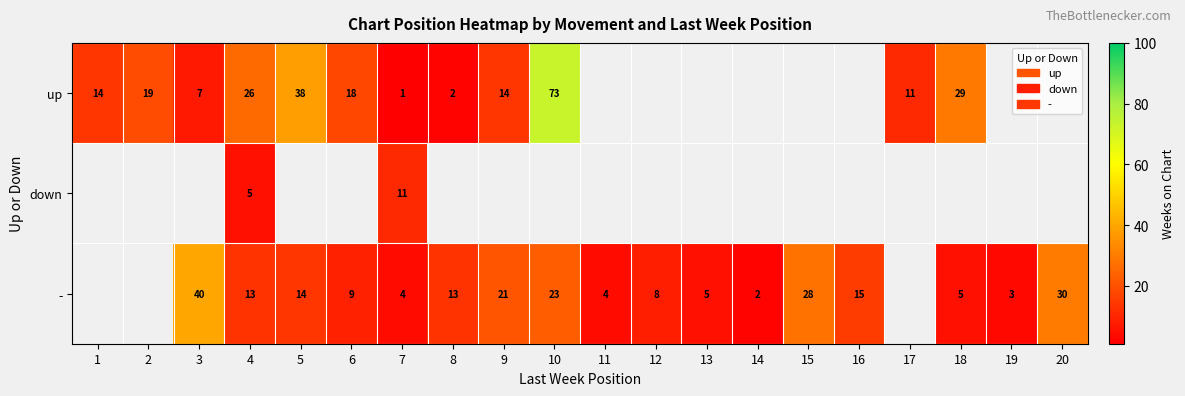

What is the difference between the highest and lowest values at 7?

10